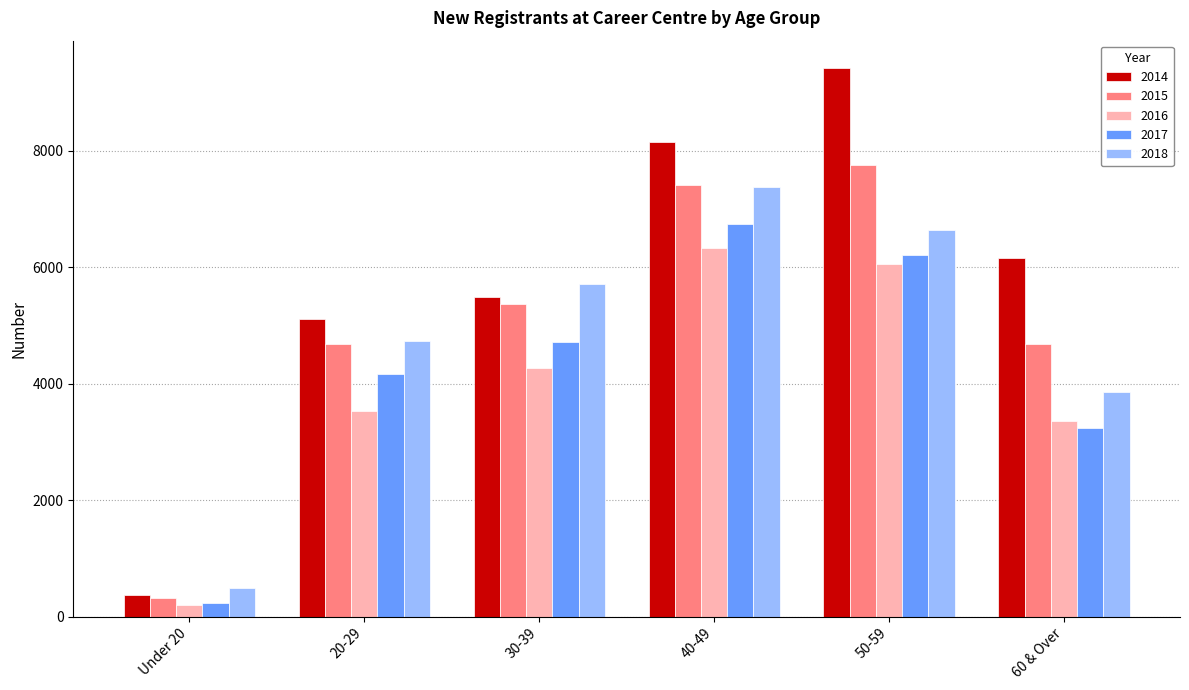

What is the total value across all series at 60 & Over?

21326